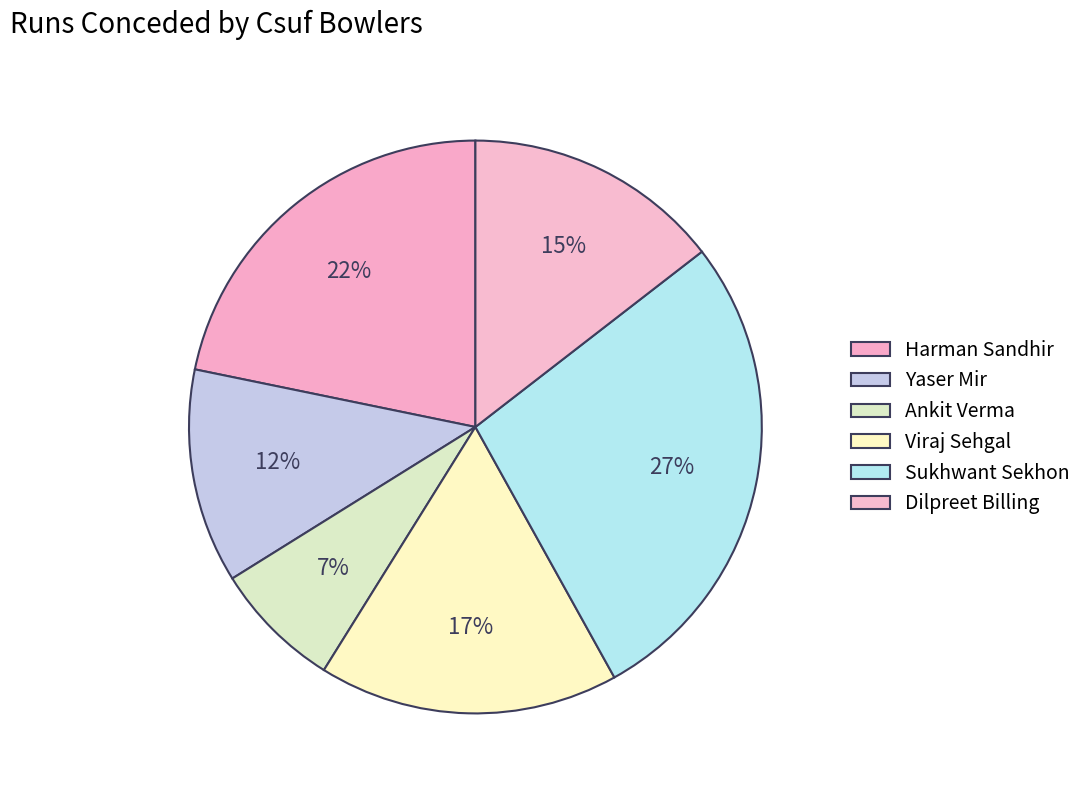

Between Yaser Mir and Sukhwant Sekhon, which is larger?

Sukhwant Sekhon